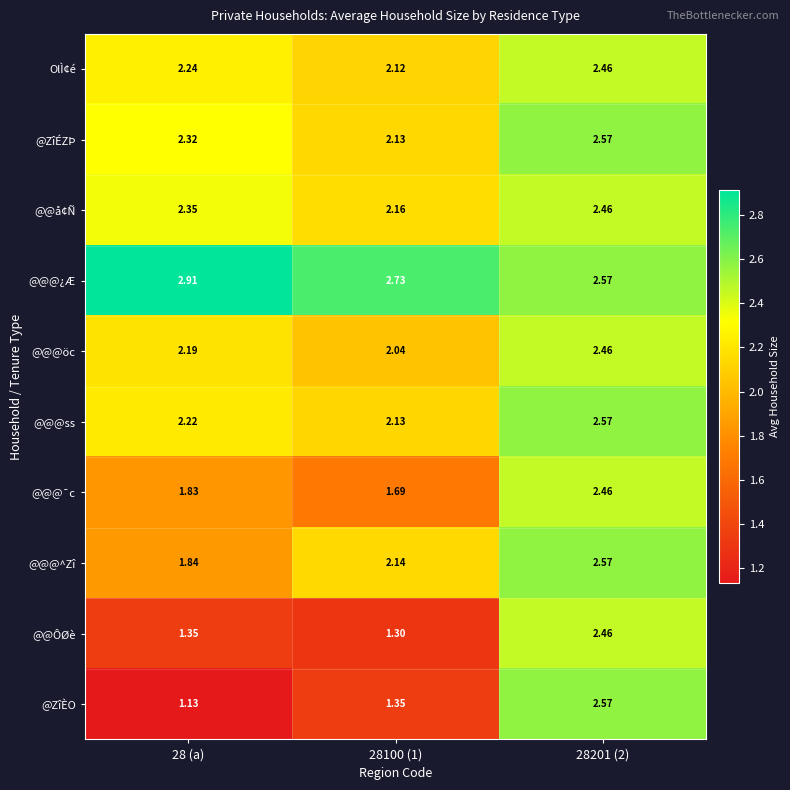

Which series has the largest total across all categories?

@@@¿Æ